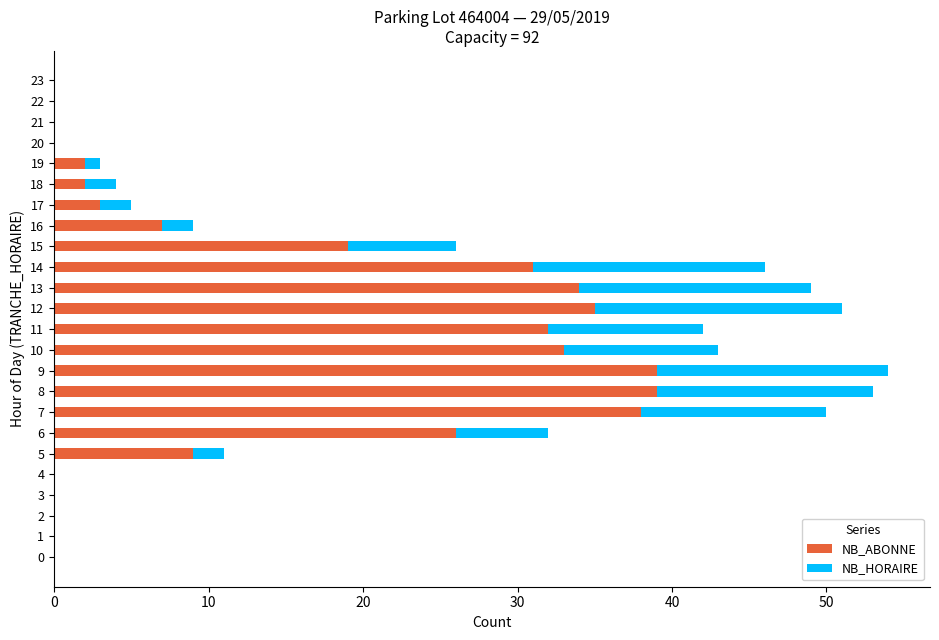

What is the total value across all series at 11?

42